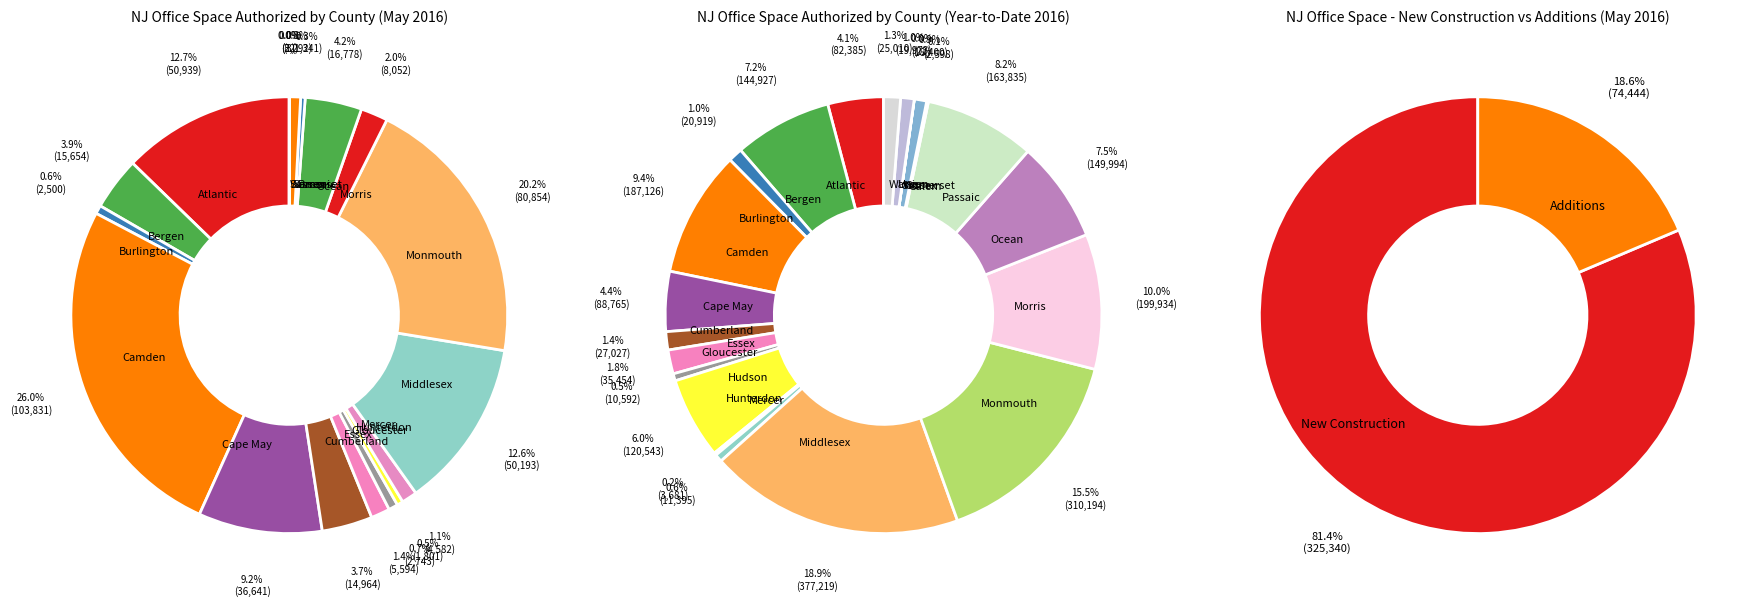

Which slice is the largest?

Camden